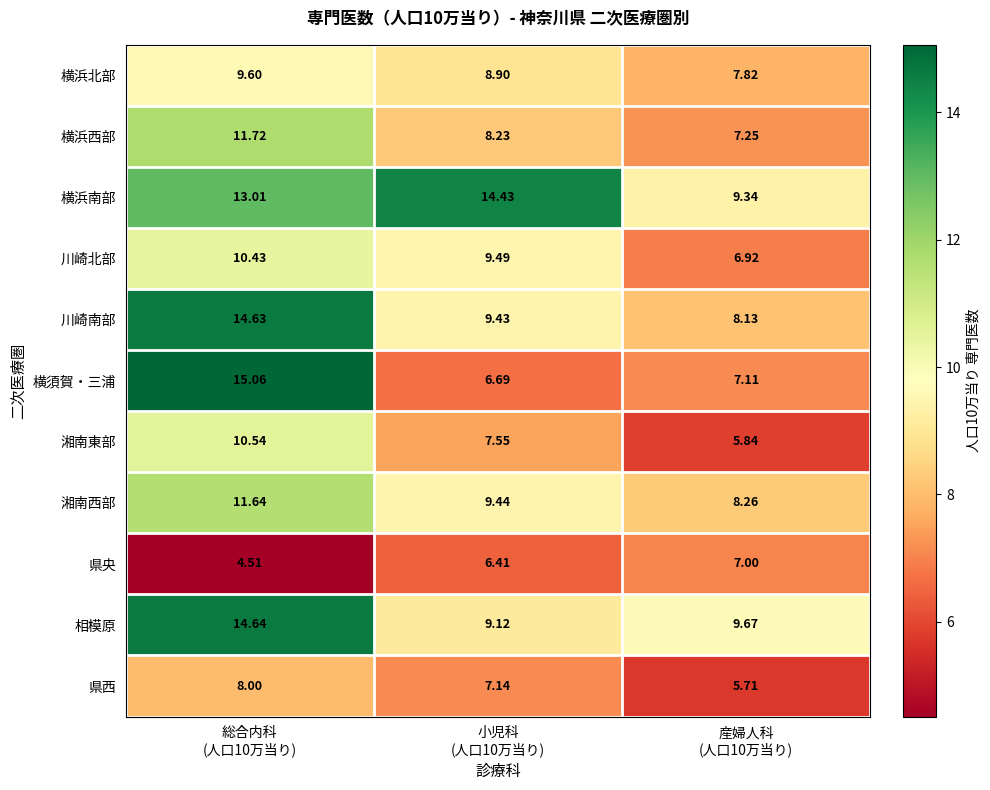

Which series has the largest total across all categories?

横浜南部